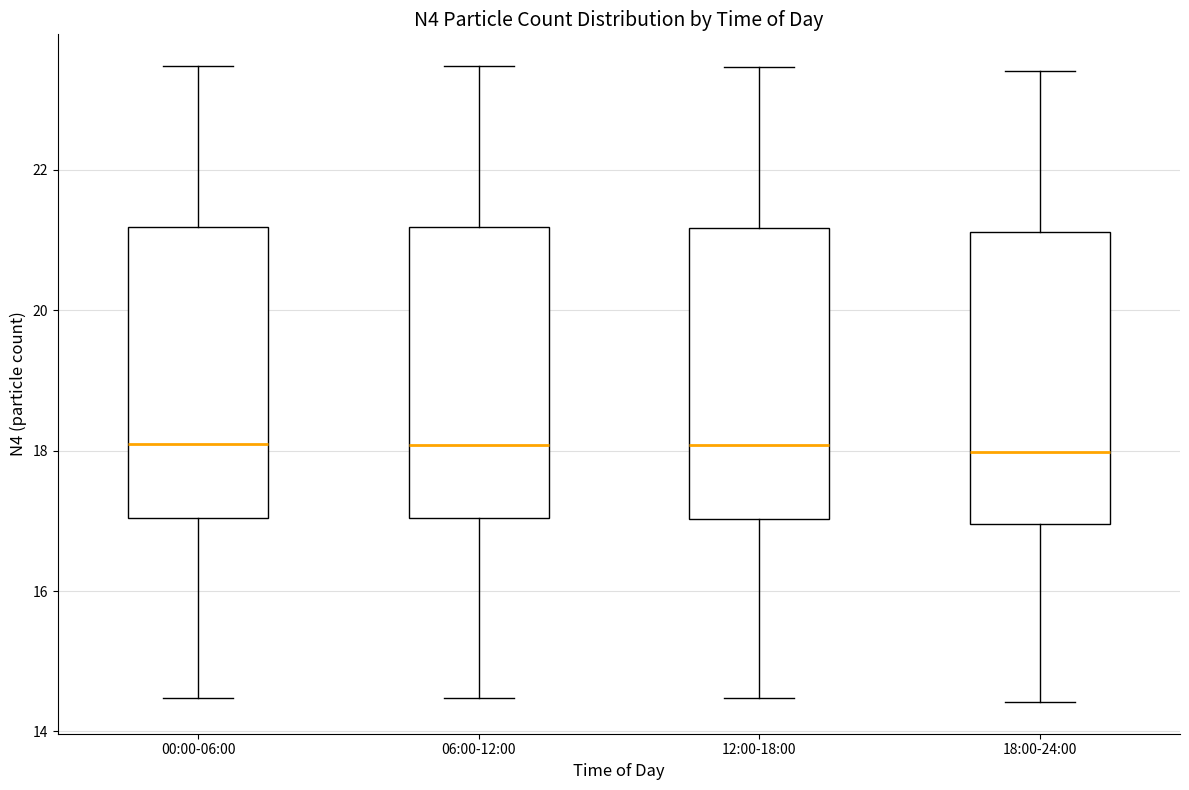

Reading left to right, transcribe this box plot: for each box, give where its median line is, the range the box spans, and where its two whiskers end, as read against the y-axis. The values are not printed on the chart, so give them approximately, as read against the axis.

00:00-06:00: median 18.0, box 17.0 to 21.2, whiskers 14.4 to 23.4
06:00-12:00: median 18.0, box 17.0 to 21.2, whiskers 14.4 to 23.4
12:00-18:00: median 18.0, box 17.0 to 21.2, whiskers 14.4 to 23.4
18:00-24:00: median 18.0, box 17.0 to 21.2, whiskers 14.4 to 23.4